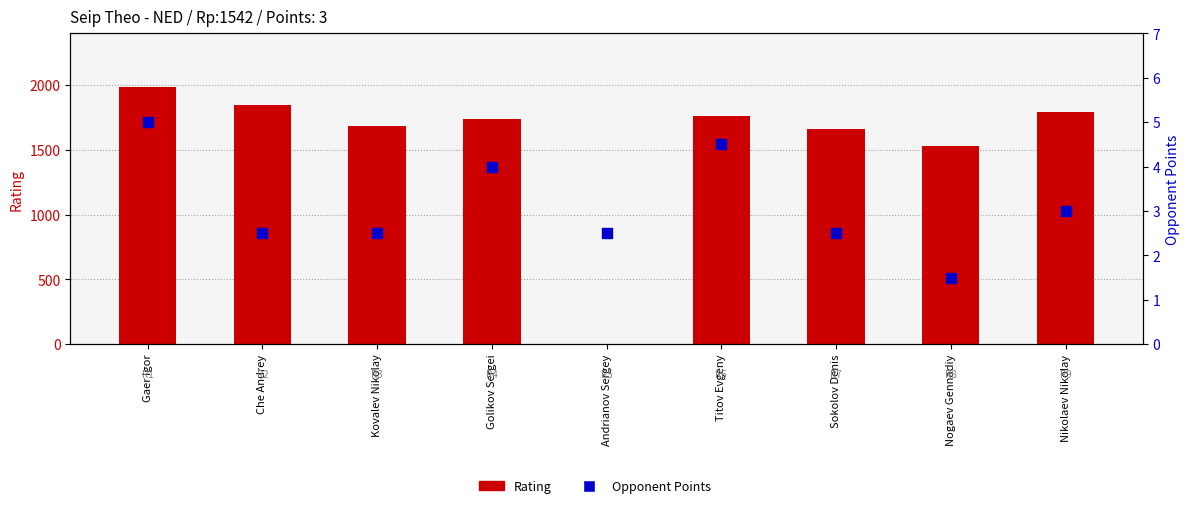

Which series reaches the maximum Y coordinate?

Rating